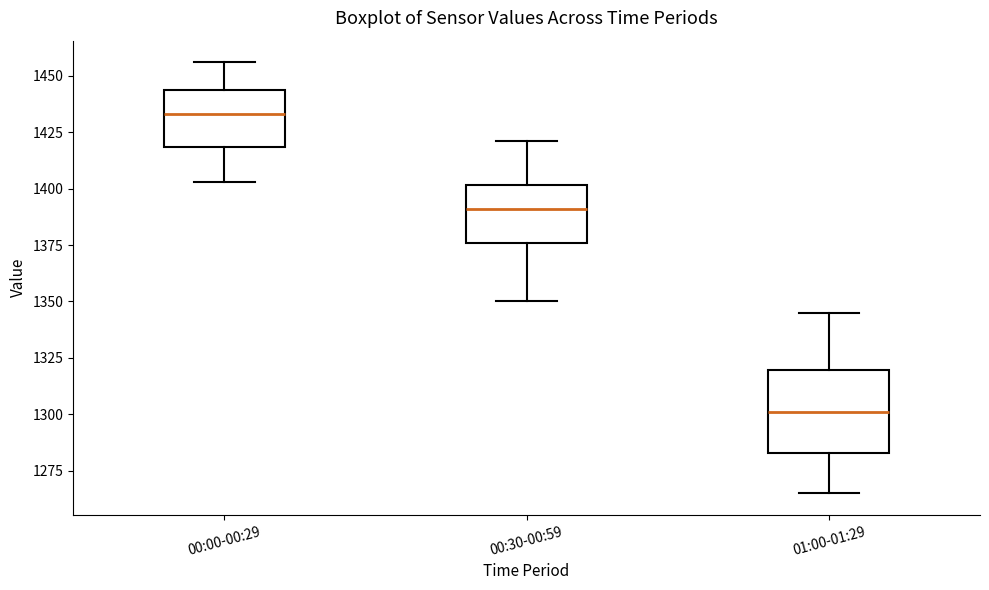

Where does the median line of the box for 01:00-01:29 sit on the y-axis? The values are not printed on the chart, so give them approximately, as read against the axis.

1300